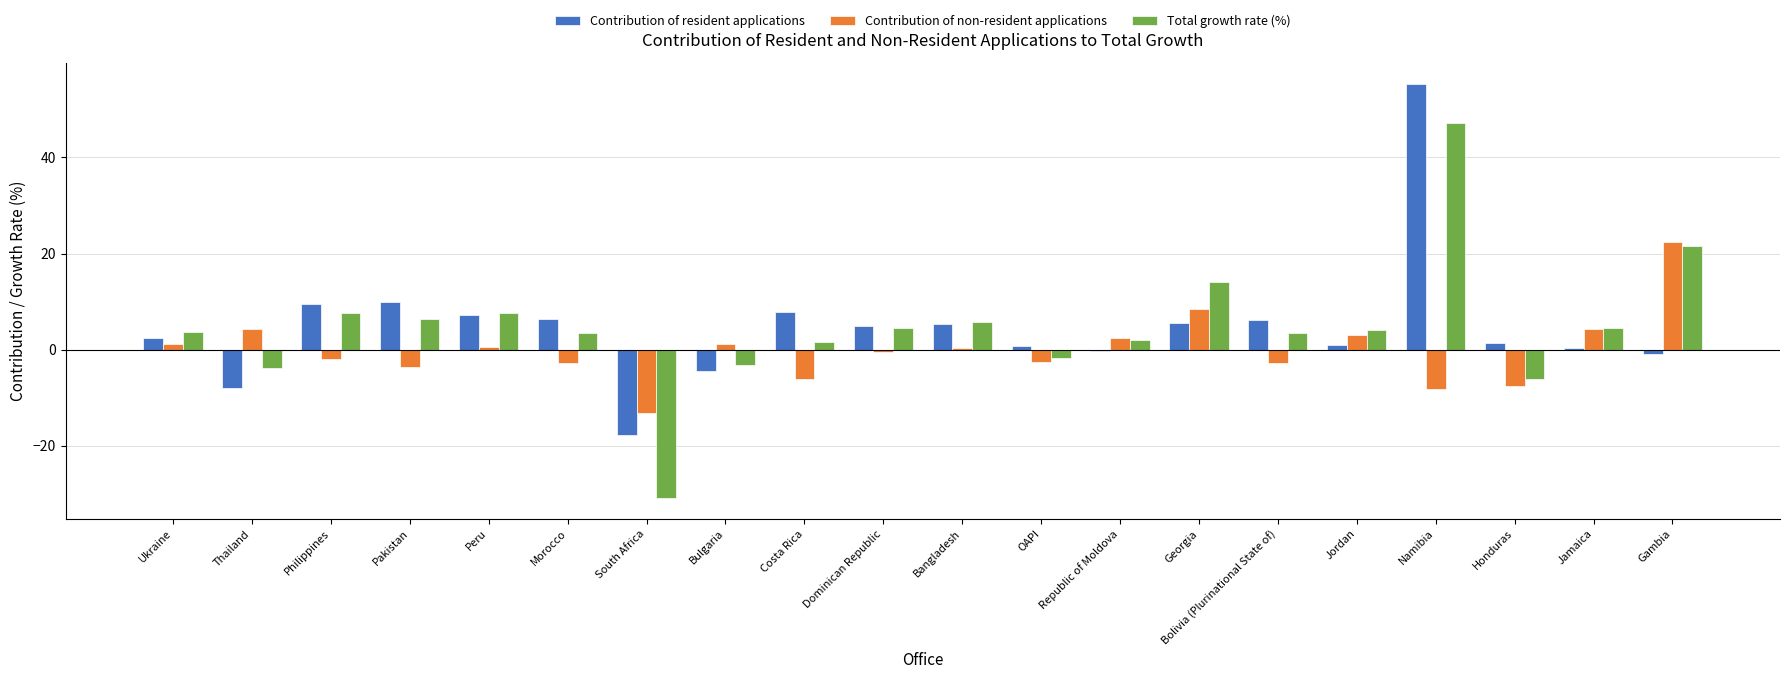

What is the label of the 6th bar from the right?

Bolivia (Plurinational State of)